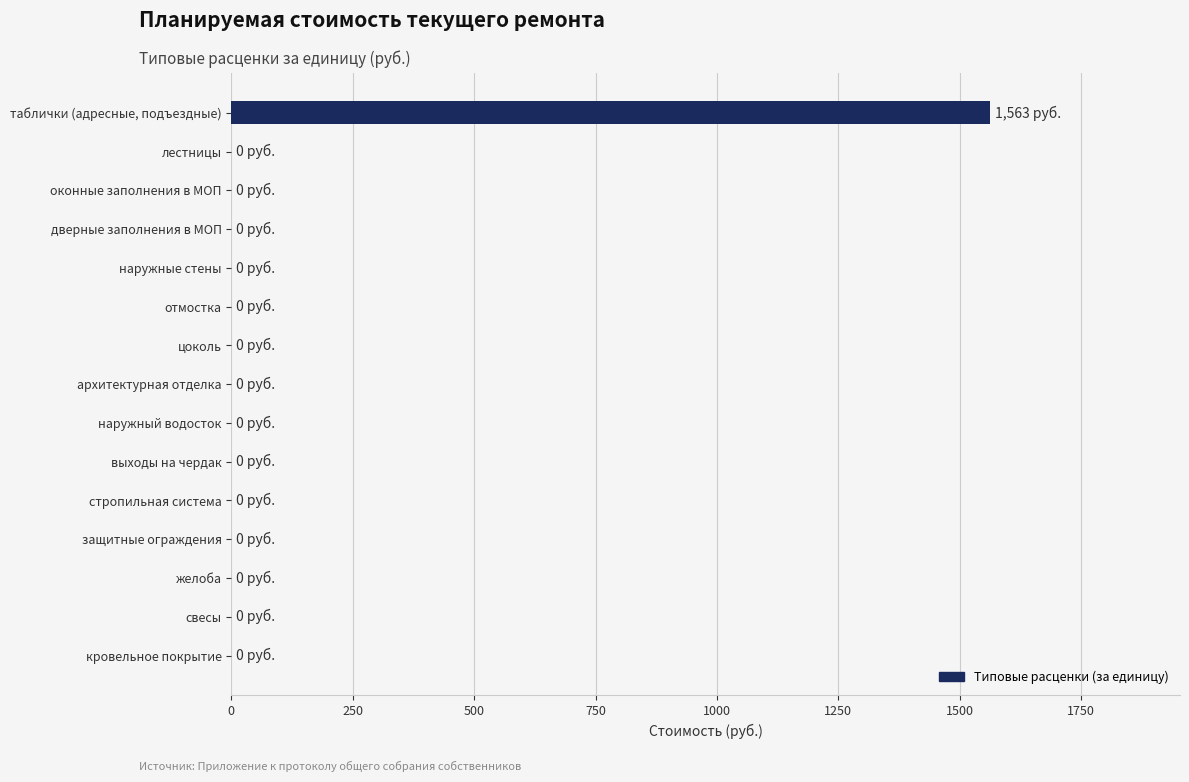

The value at наружный водосток is 0. True or false?

True